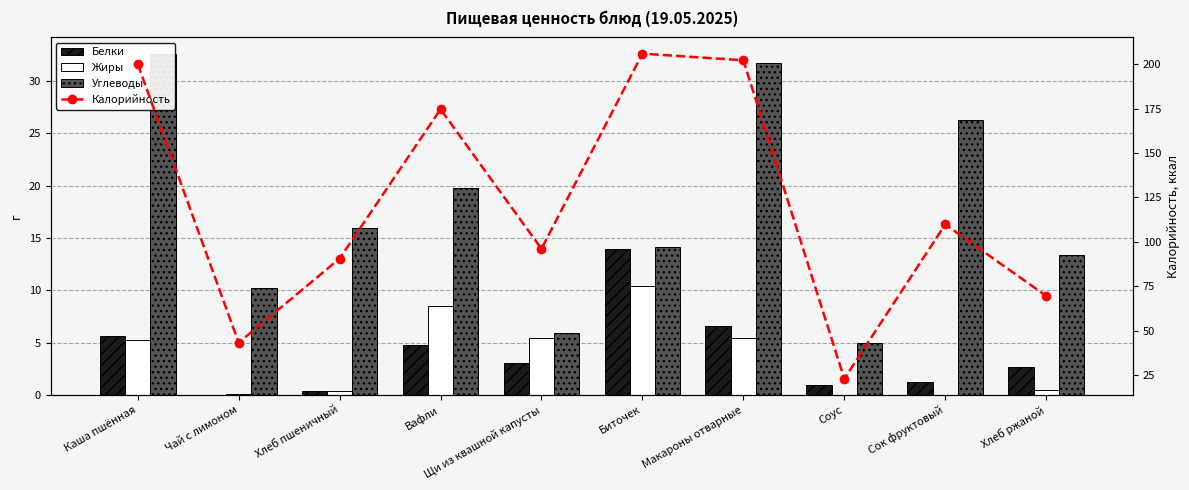

At how many categories does at least one series exceed 34?

9